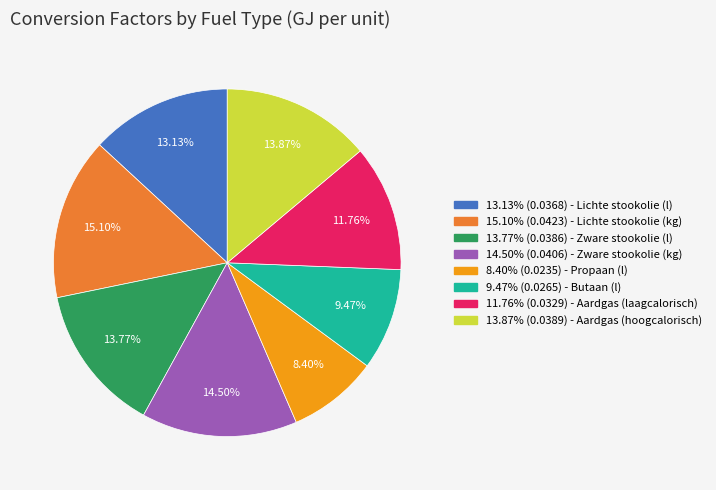

Do 15.10% (0.0423) - Lichte stookolie (kg) and 9.47% (0.0265) - Butaan (l) together represent more than half of the pie?

No